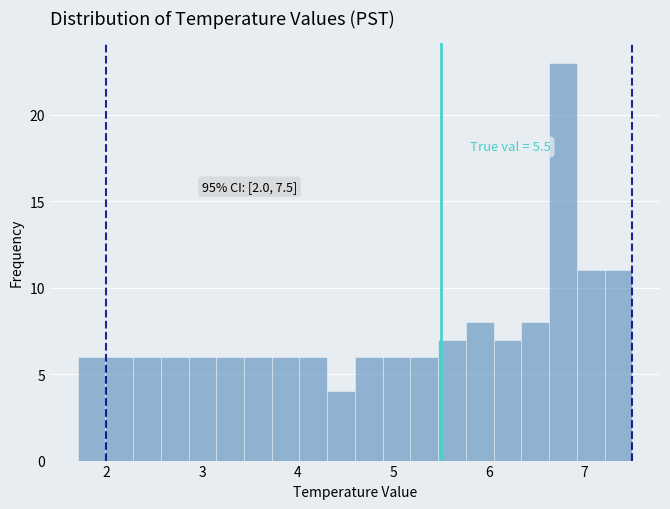

Around what value on the x-axis is the tallest bar? Give the approximate position of its centre, as read against the axis.

6.8